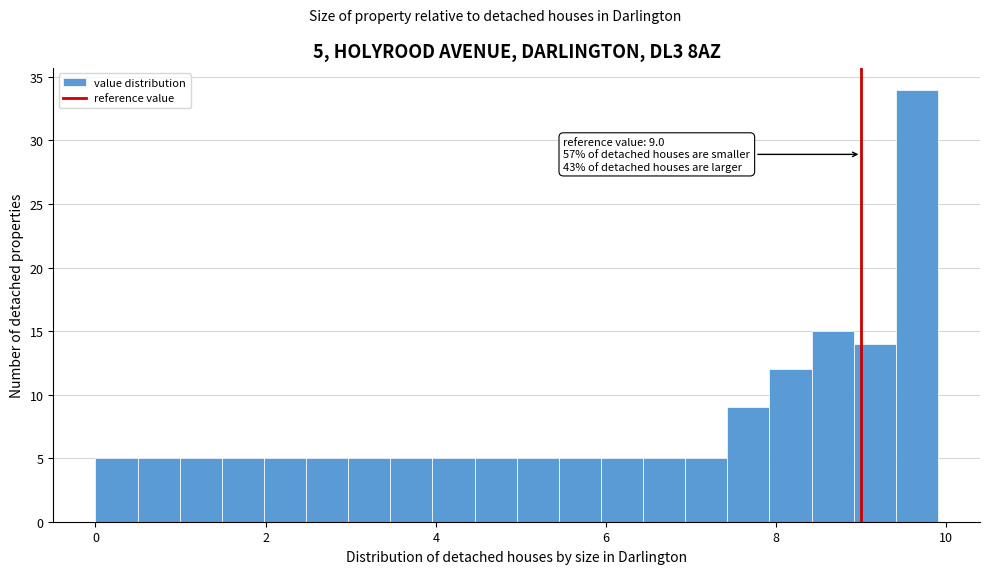

Read against the x-axis, roughly where is the centre of the tallest bar?

9.6